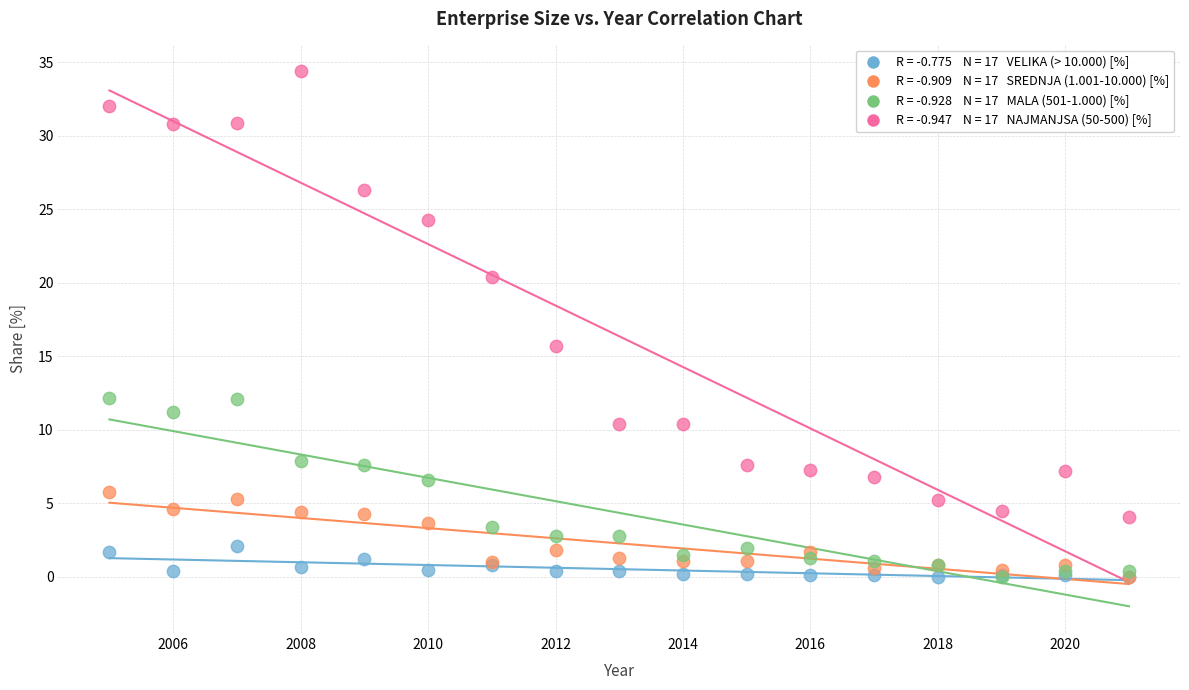

Across all series, what Y value is closest to 17?

15.7